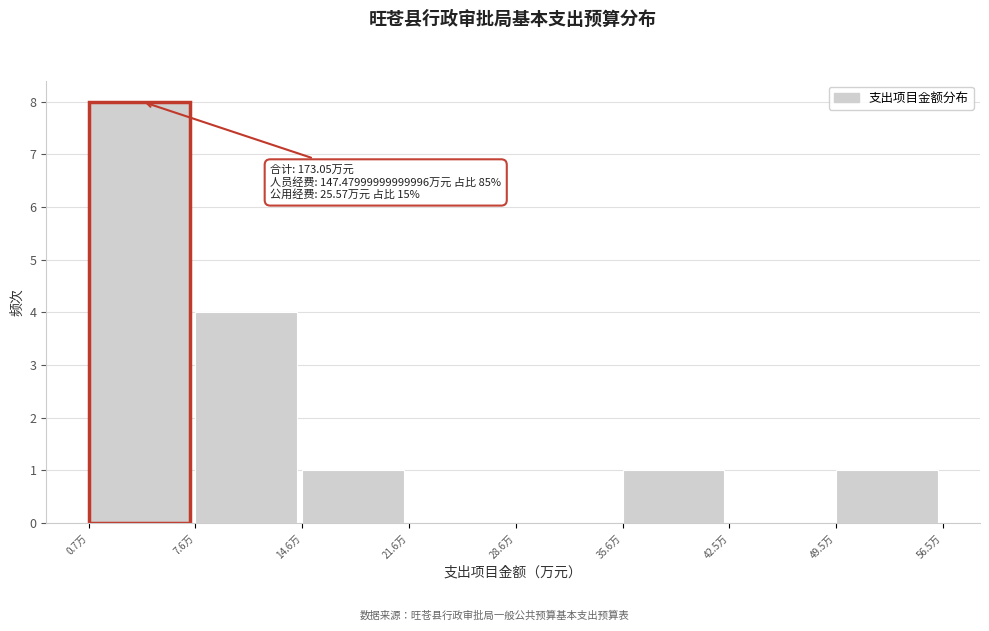

Over which range of the x-axis is the bar tallest?

1 to 8